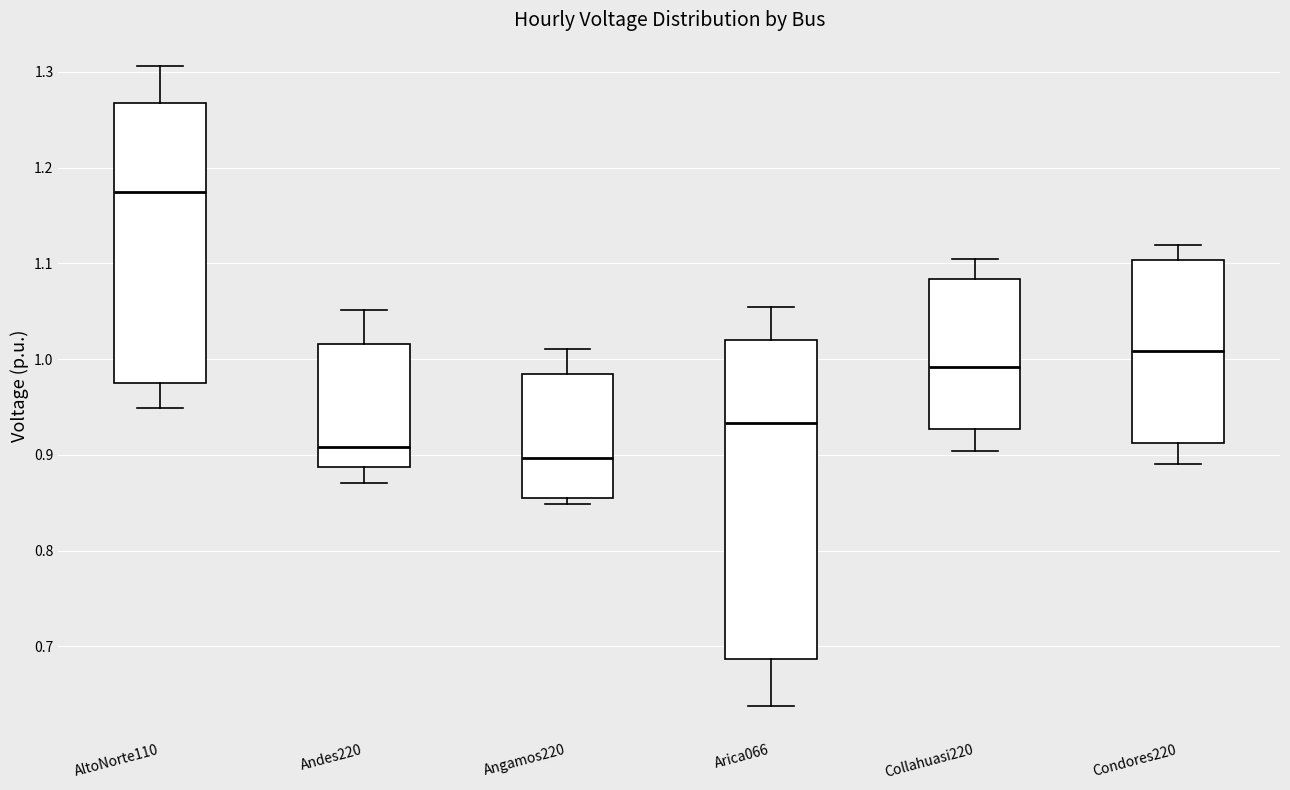

Which box is the tallest, from its lower edge to its upper edge?

Arica066